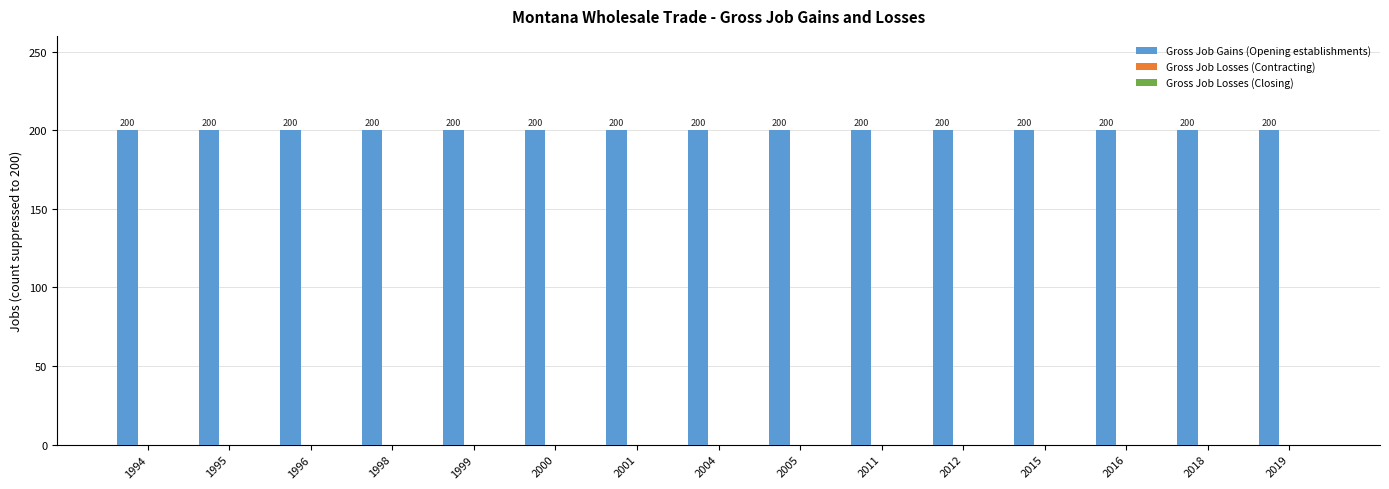

How many groups of bars are there?

15